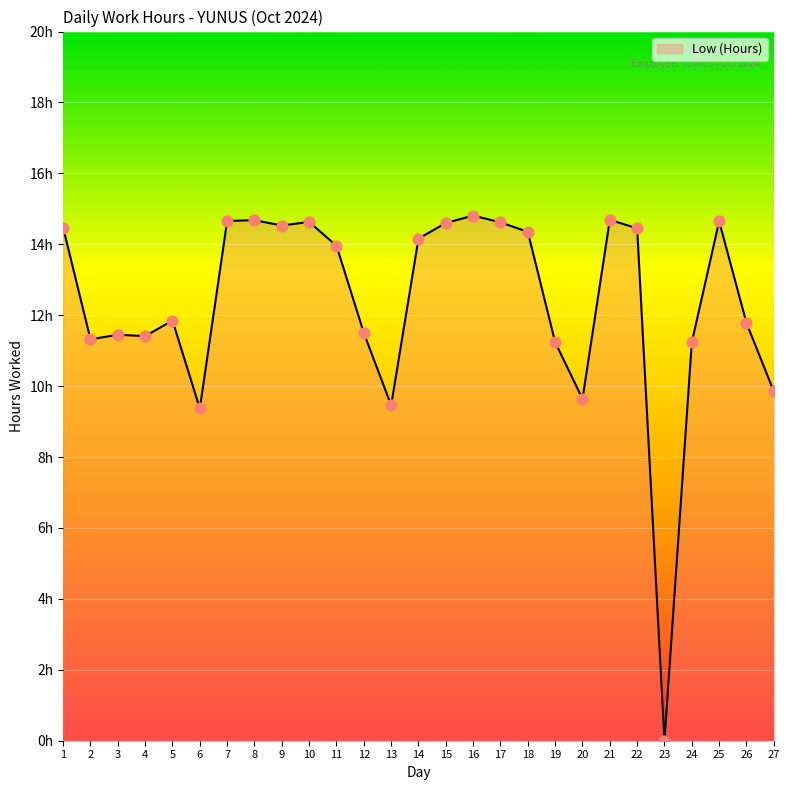

What is the change in value from 24 to 26?

+0.5